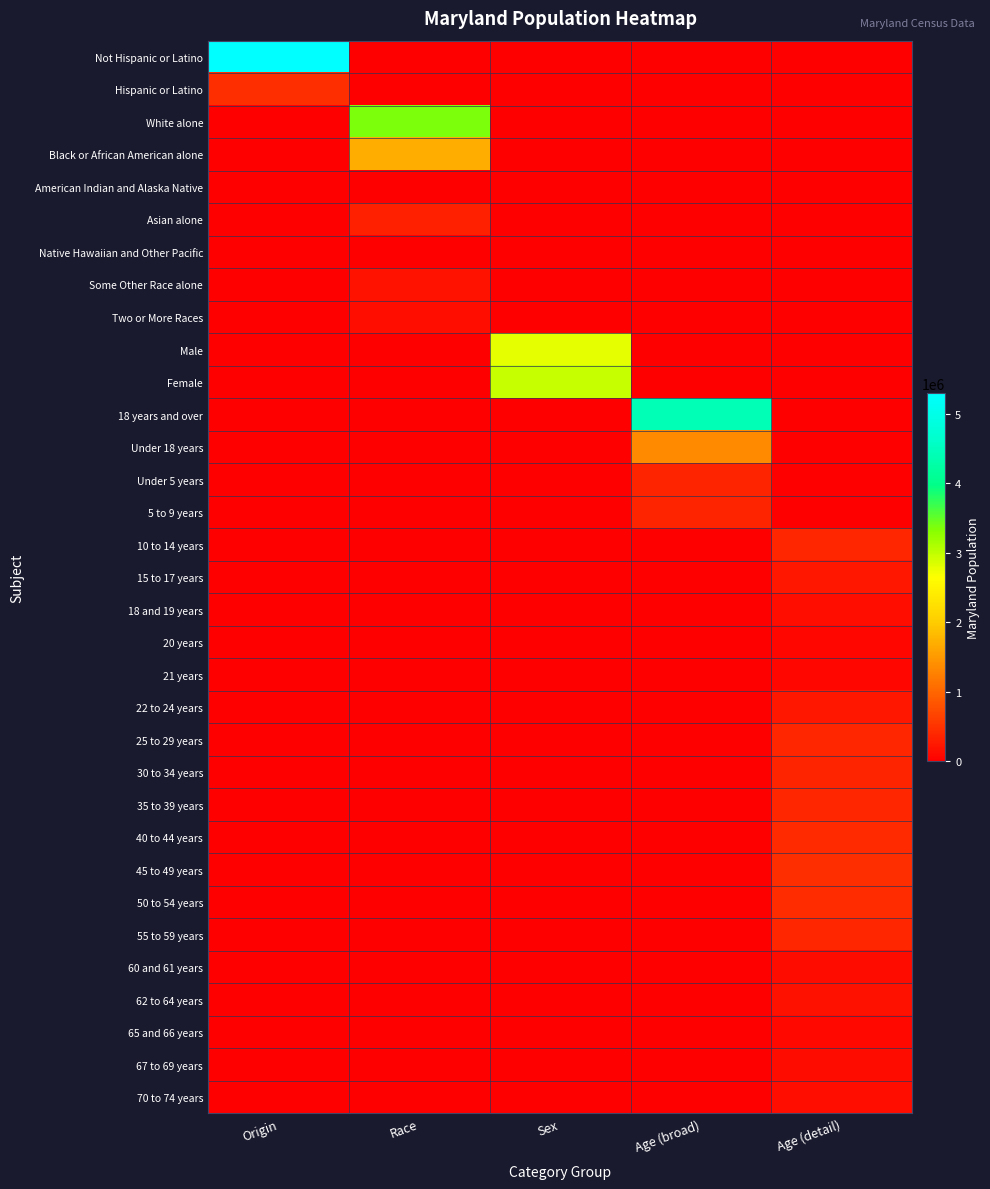

Which series has the largest range (max minus min)?

Not Hispanic or Latino